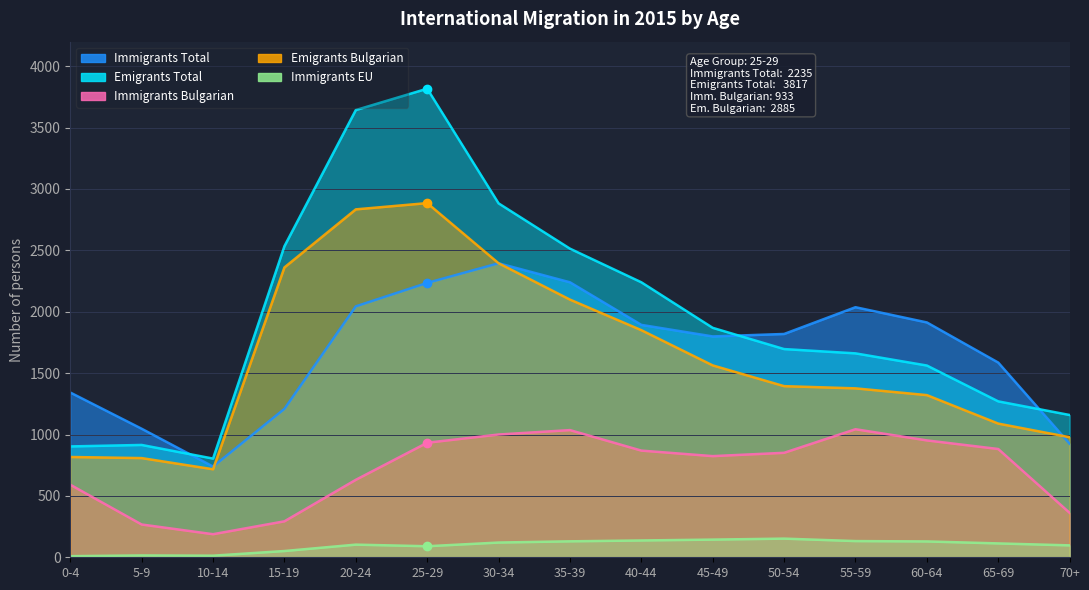

In Immigrants EU, how many points are lower than both neighbors (excluding endpoints)?

2